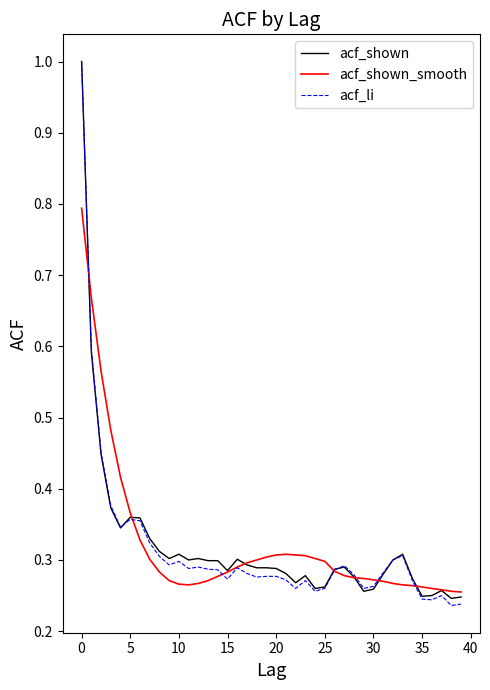

What is the maximum value for acf_shown?

1.0